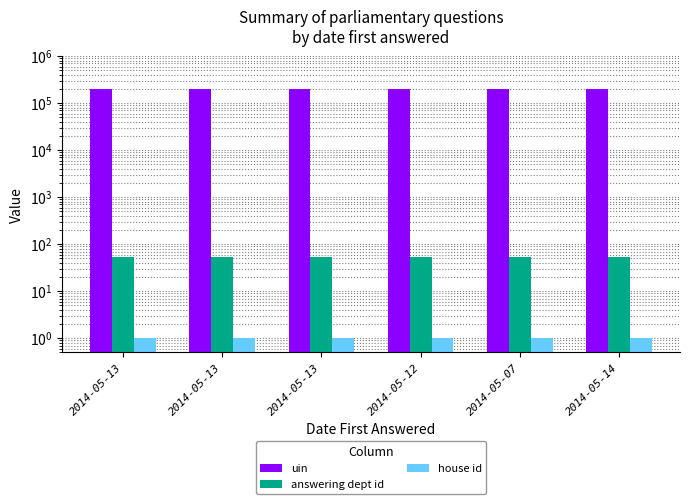

What is the total value across all series at 2014-05-13?

197942